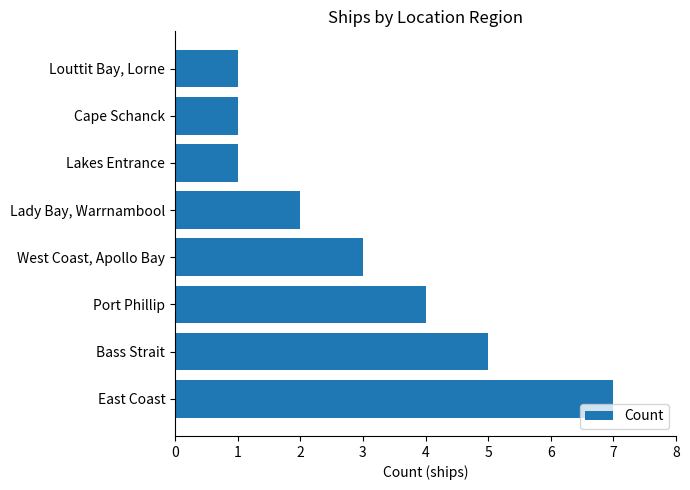

What is the maximum value shown in the chart?

7